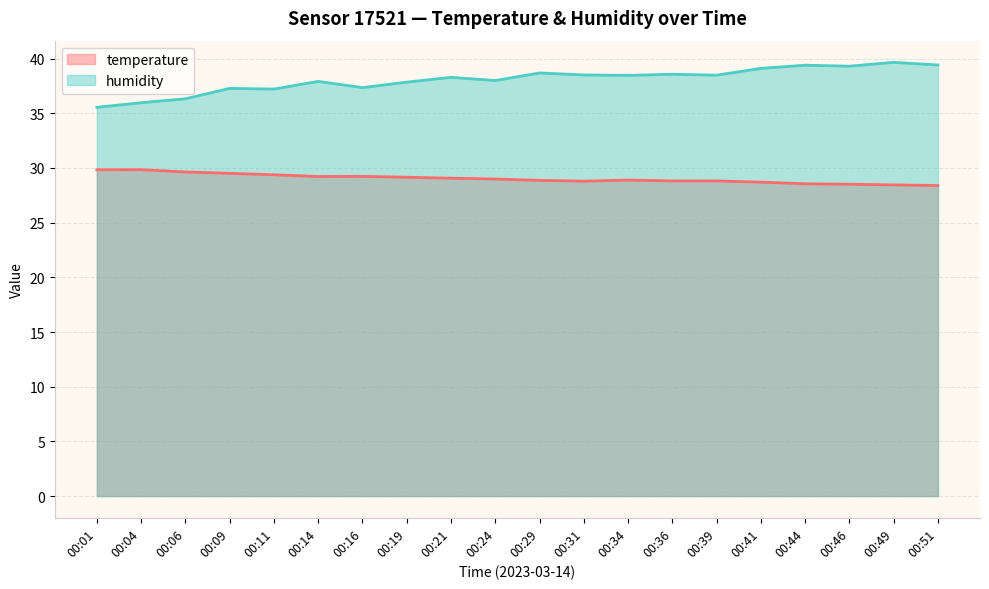

The value of humidity at 00:16 is 17.7. True or false?

False